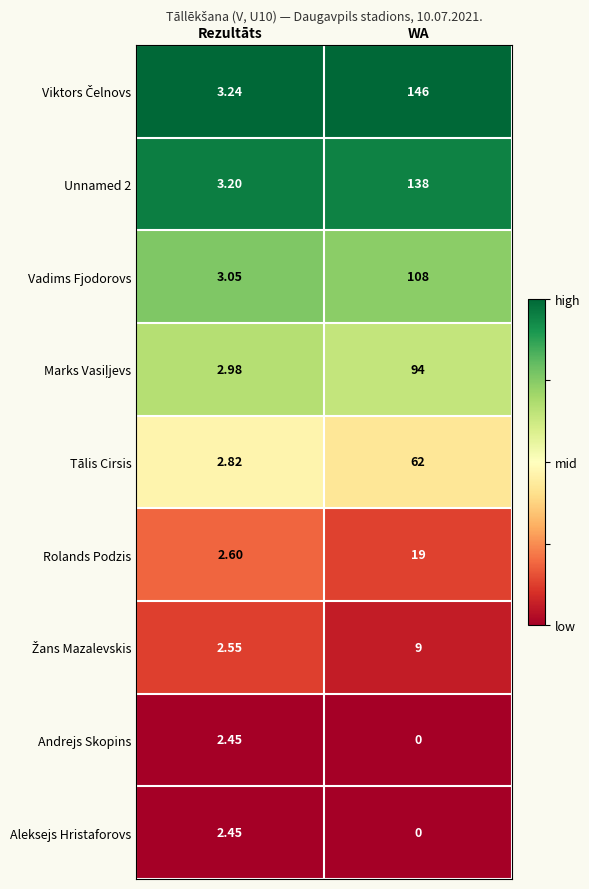

List the labels in order of Unnamed 2 value, largest first.

WA, Rezultāts